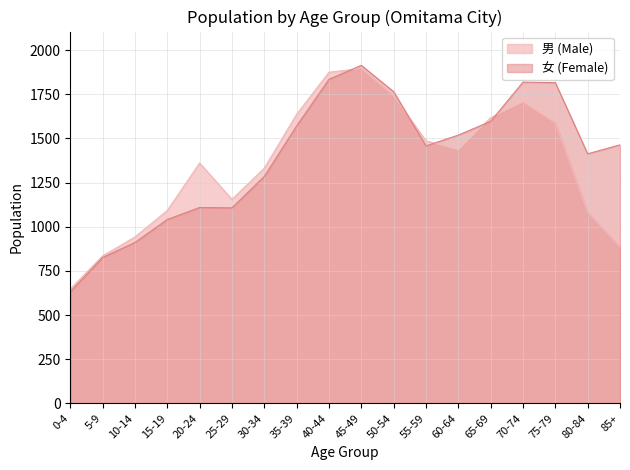

At which category is the sum across all series the highest?

45-49